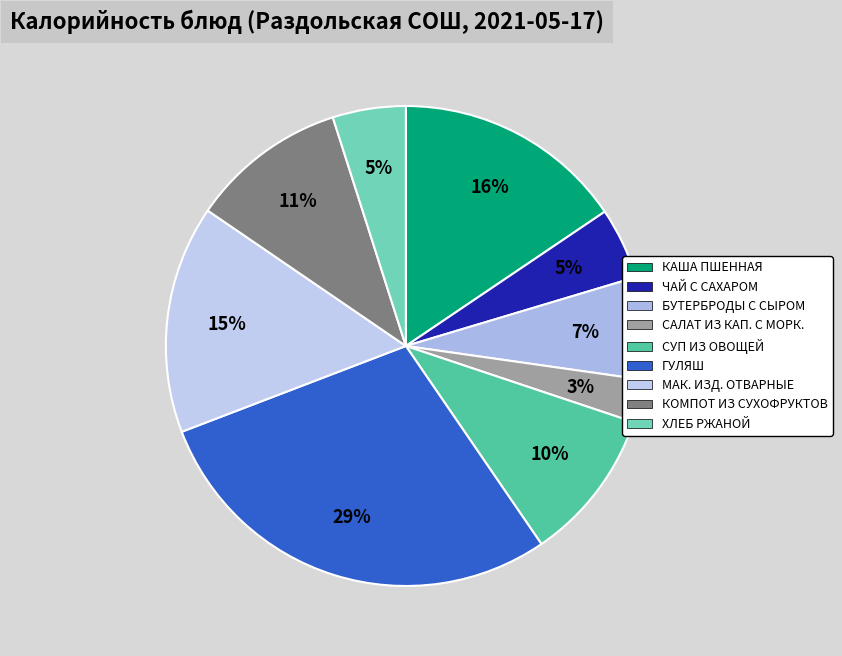

Count the number of slices in the pie.

9